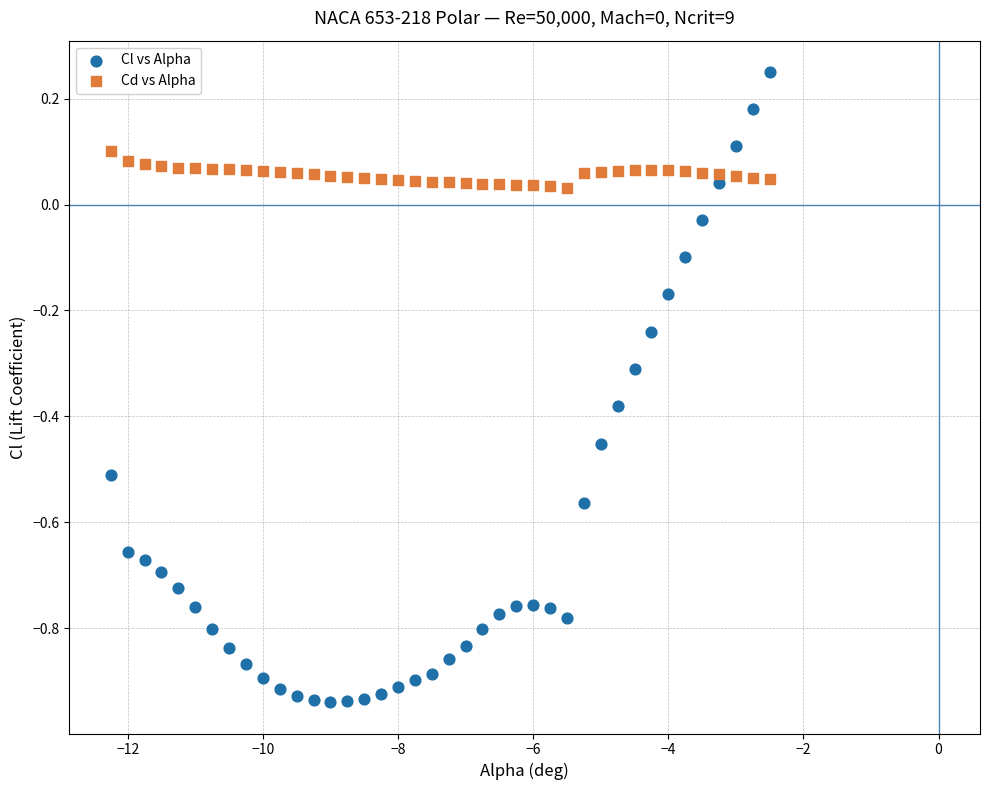

Which series has the largest Y range (max minus min)?

Cl vs Alpha